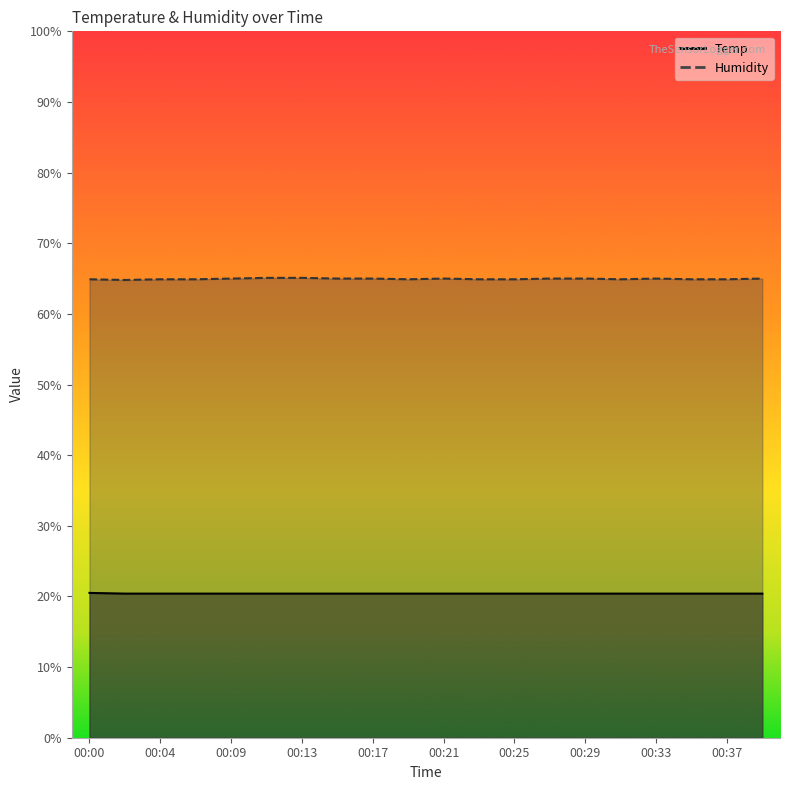

What is the maximum value shown in the chart?

65.1